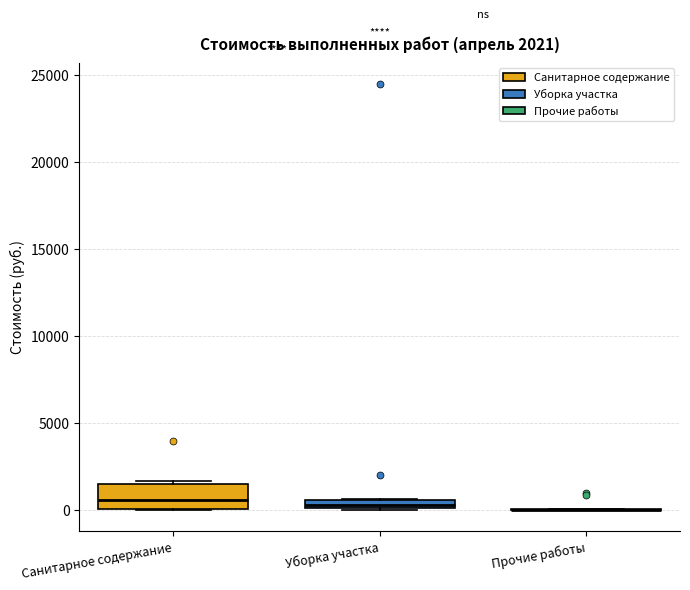

Comparing the boxes themselves (not the whiskers), which one is the tallest?

Санитарное содержание